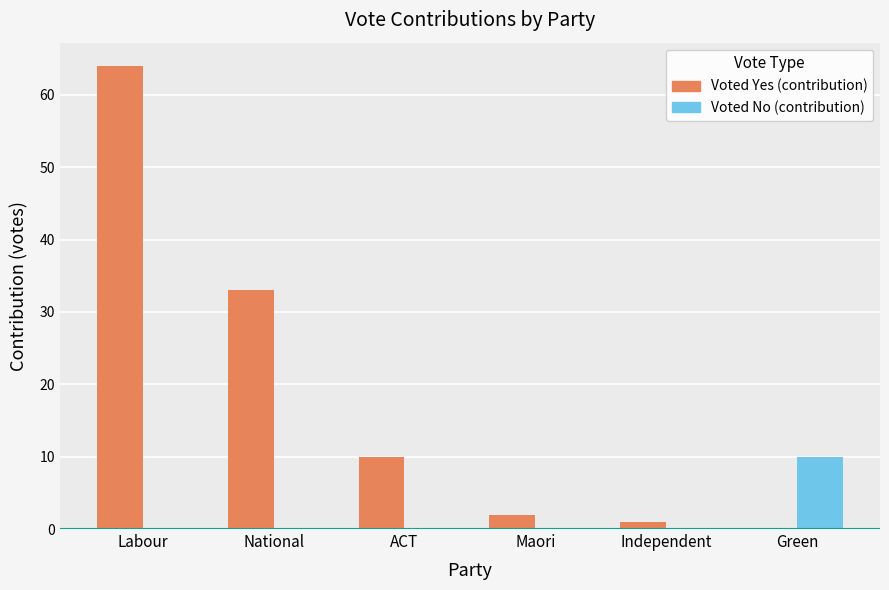

Which series has the largest range (max minus min)?

Voted Yes (contribution)